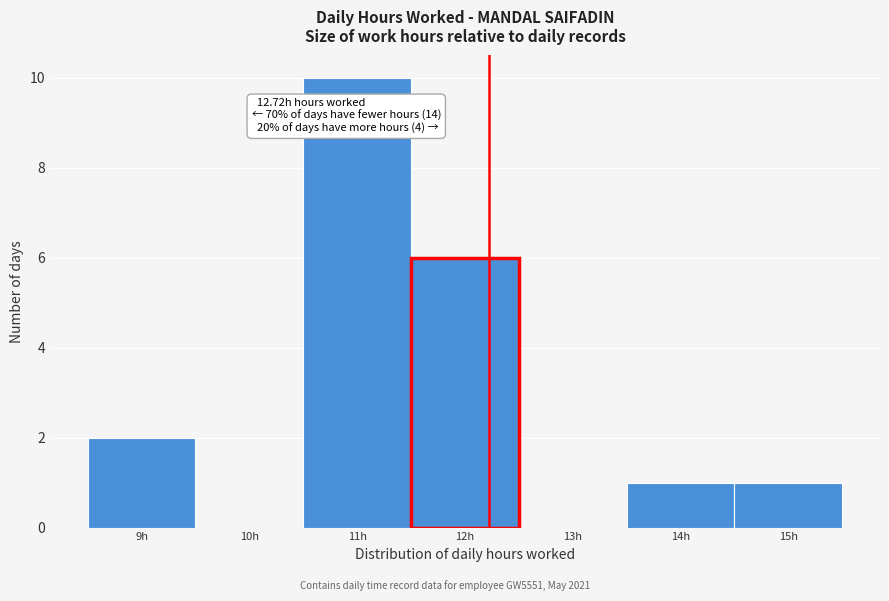

Reading left to right, extract all data points from this chart.

9h=2	10h=0	11h=10	12h=6	13h=0	14h=1	15h=1